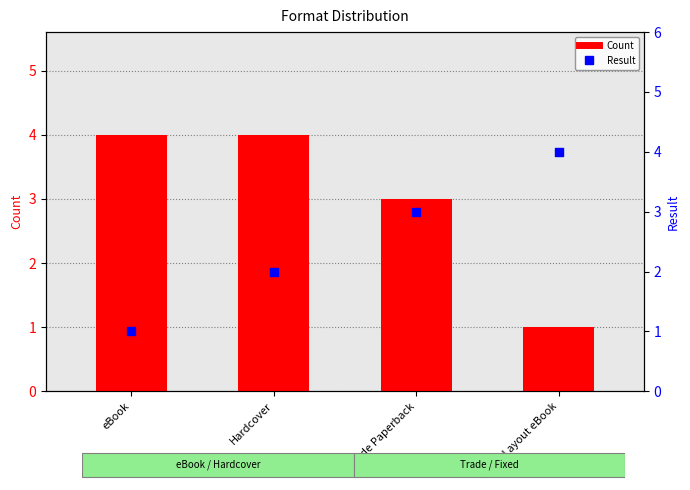

Which series contains the highest Y value?

Count